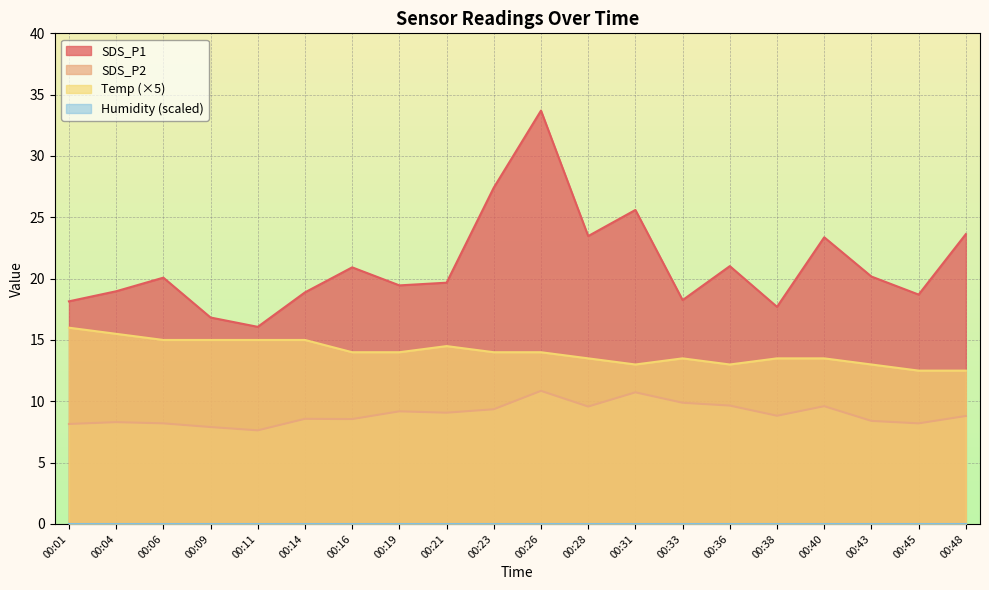

Reading left to right, extract all data points from this chart.

SDS_P1: 18.1	19.0	20.1	16.8	16.1	18.9	20.9	19.4	19.7	27.4	33.7	23.5	25.6	18.2	21.0	17.7	23.4	20.2	18.7	23.6
SDS_P2: 8.2	8.3	8.2	7.9	7.6	8.6	8.6	9.2	9.1	9.3	10.8	9.6	10.7	9.9	9.7	8.8	9.6	8.4	8.2	8.8
Temp: 16.0	15.5	15.0	15.0	15.0	15.0	14.0	14.0	14.5	14.0	14.0	13.5	13.0	13.5	13.0	13.5	13.5	13.0	12.5	12.5